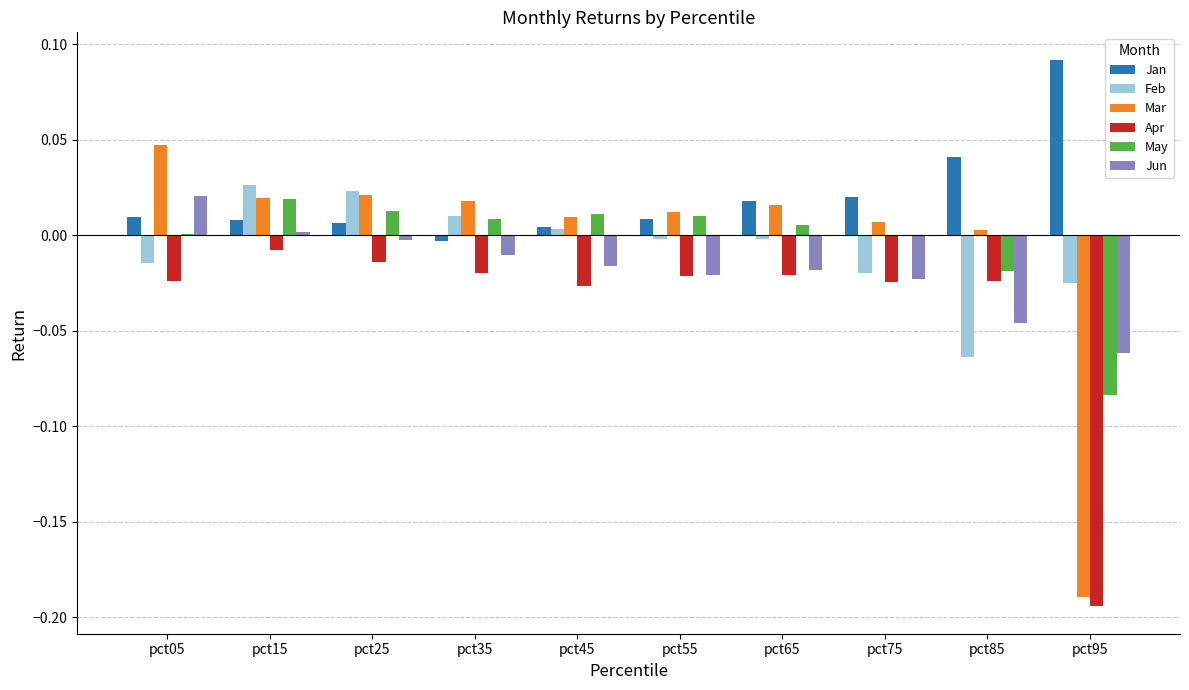

Which label corresponds to the largest value in the chart?

pct95